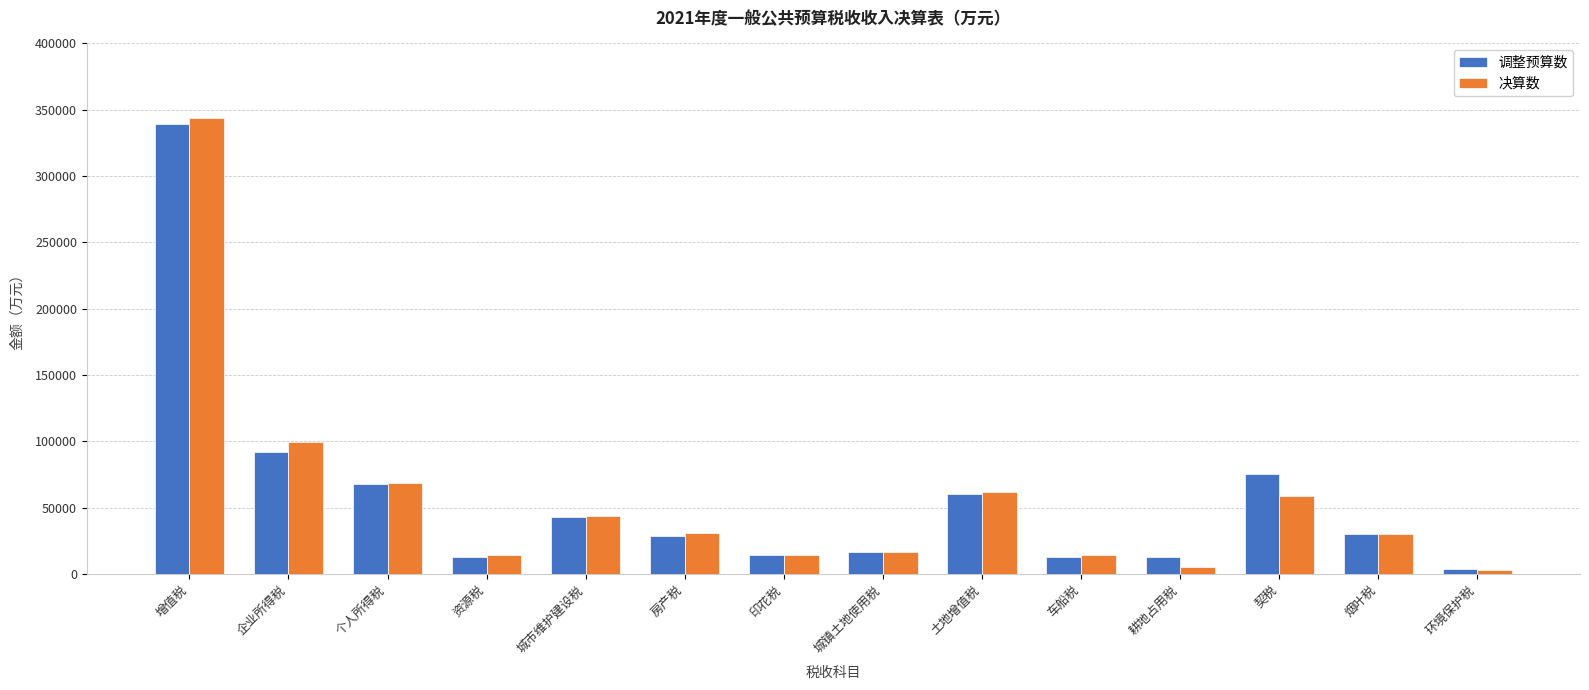

What is the label of the 8th bar from the right?

印花税